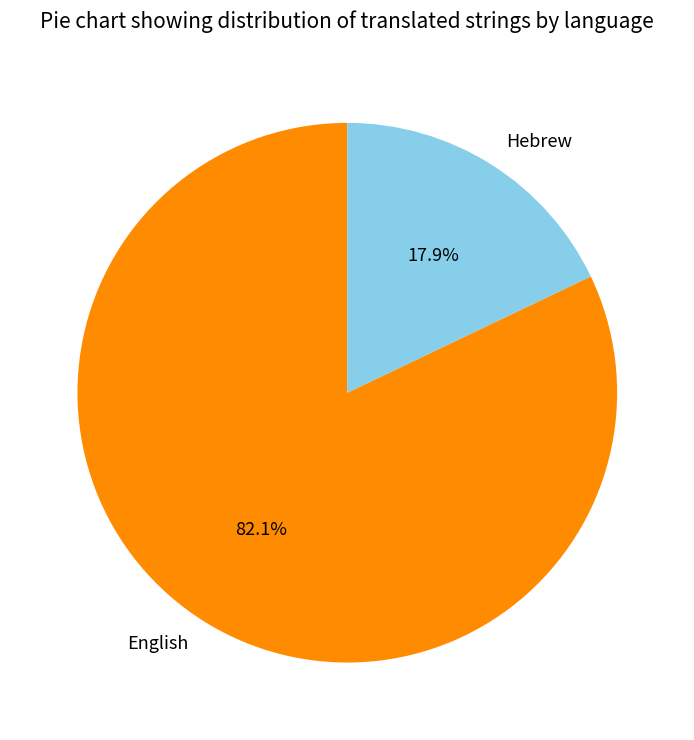

Which category has the biggest portion of the pie?

English